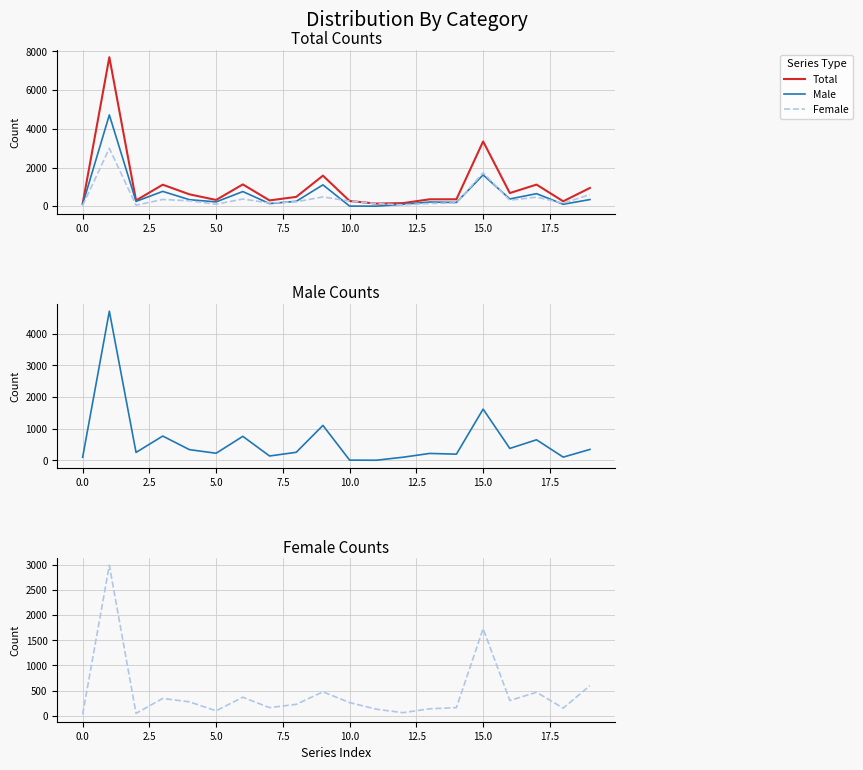

In Male, how many points are higher than both neighbors (excluding endpoints)?

7